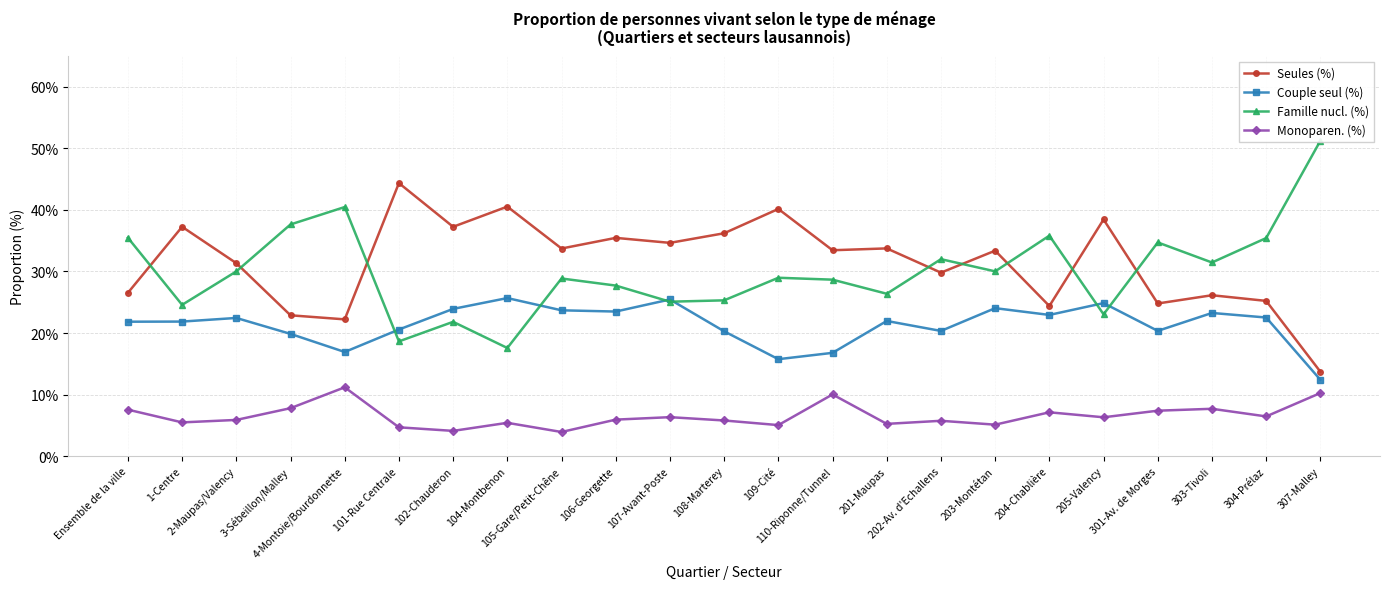

Between 1-Centre and 110-Riponne/Tunnel, which is larger?

1-Centre